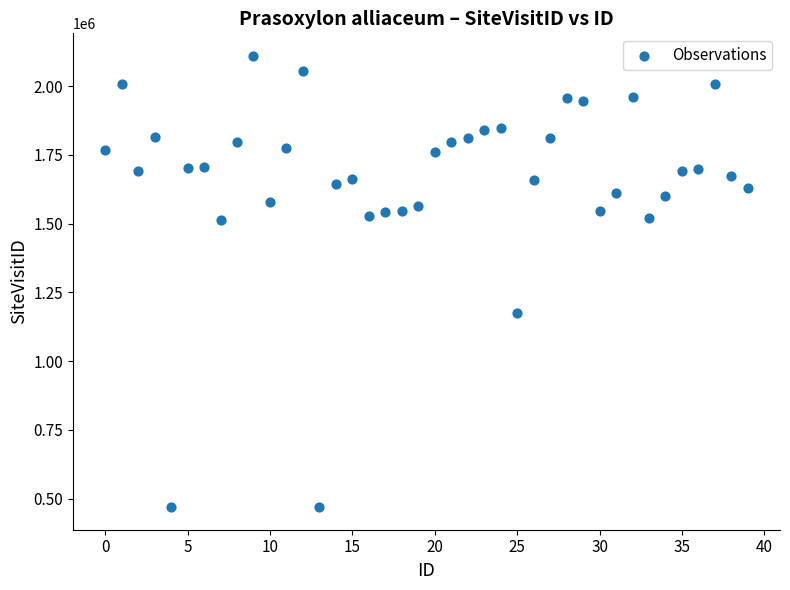

What Y value in the scatter plot is closest to 1289535?

1174646